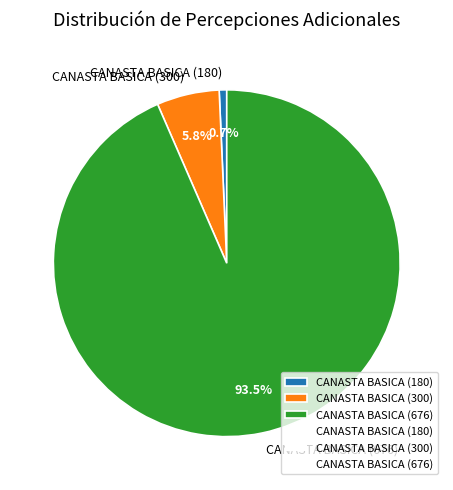

What percentage is NOT represented by CANASTA BASICA (676)?

6.5%